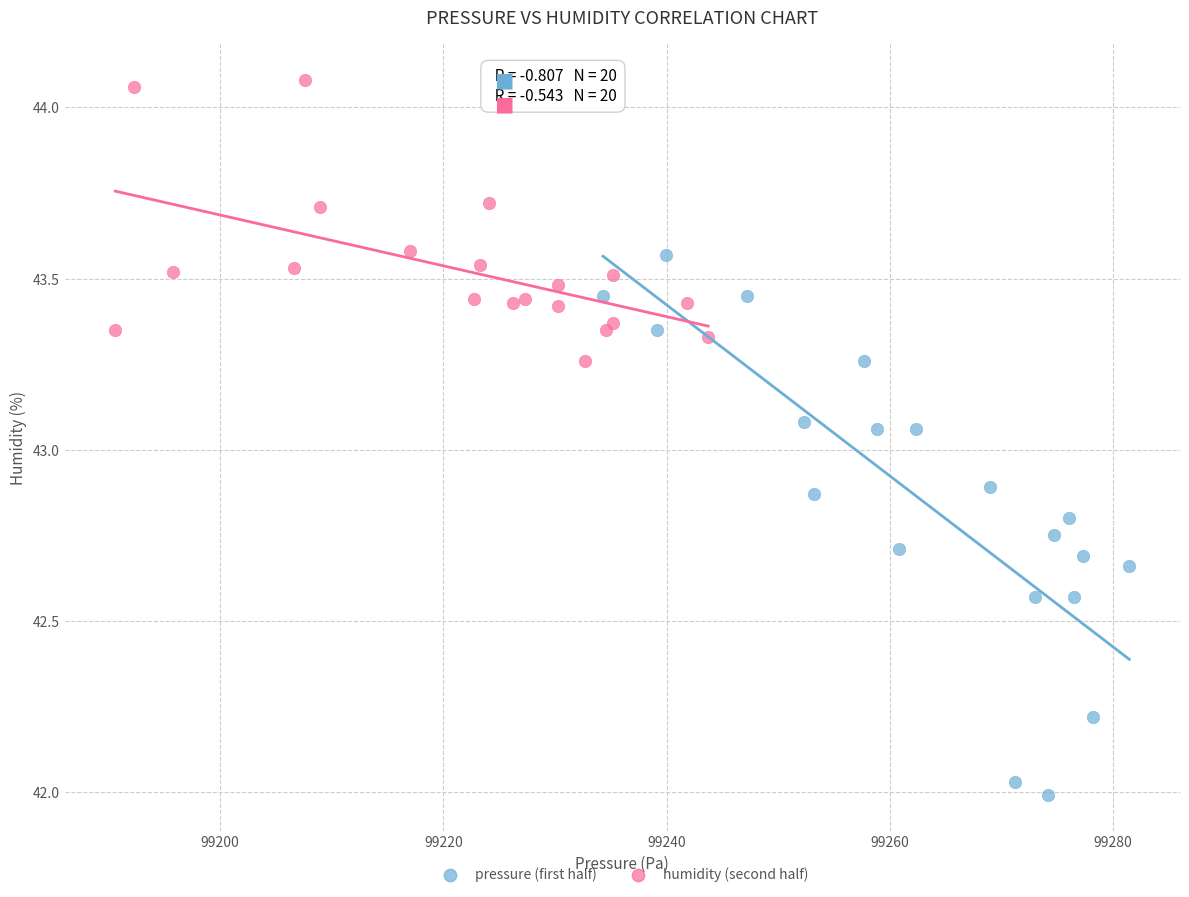

What are all the series names shown in the legend?

pressure (first half), humidity (second half)